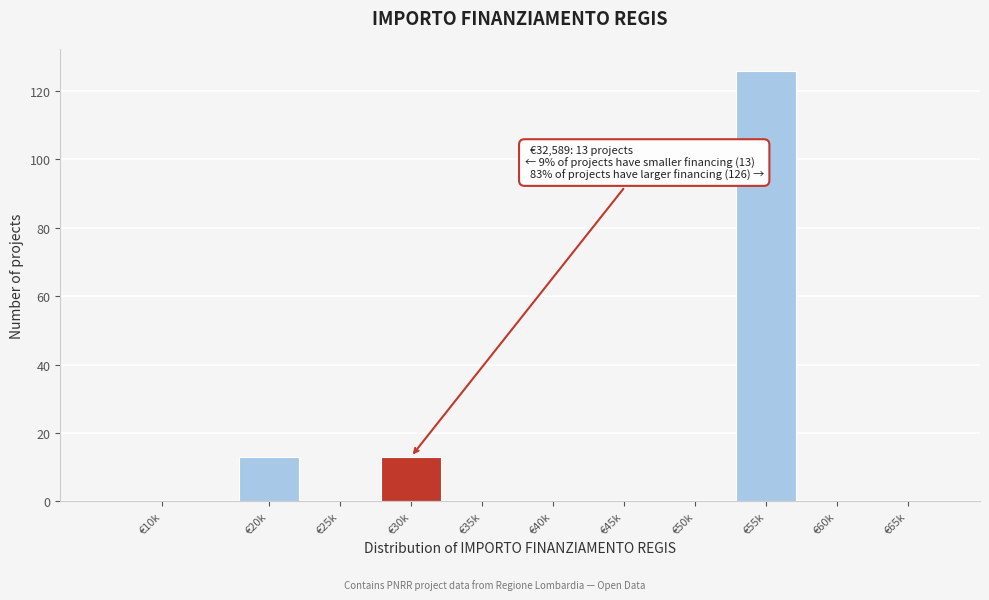

Reading left to right, extract all data points from this chart.

€10k=0	€20k=13	€25k=0	€30k=13	€35k=0	€40k=0	€45k=0	€50k=0	€55k=126	€60k=0	€65k=0